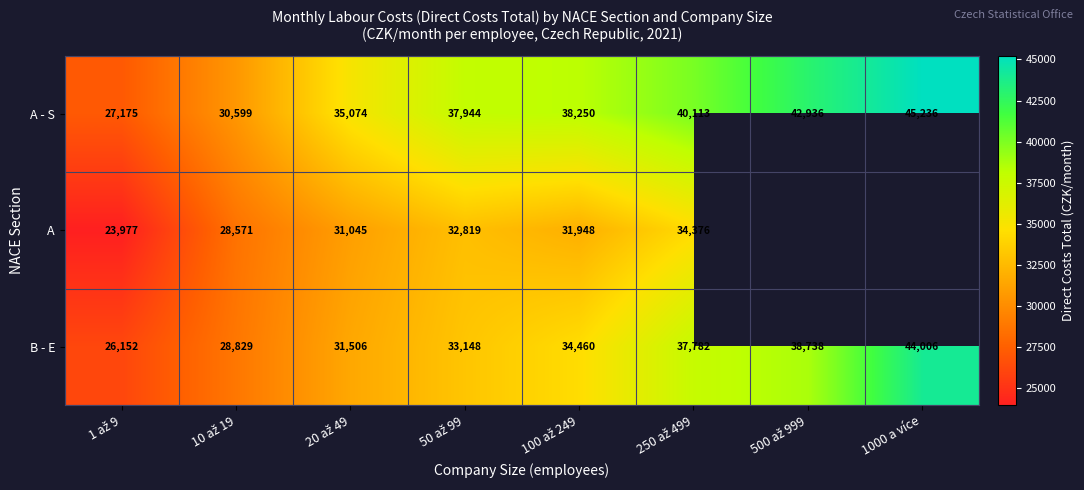

What is the difference between the second highest and minimum values in the A - S series?

15760.5